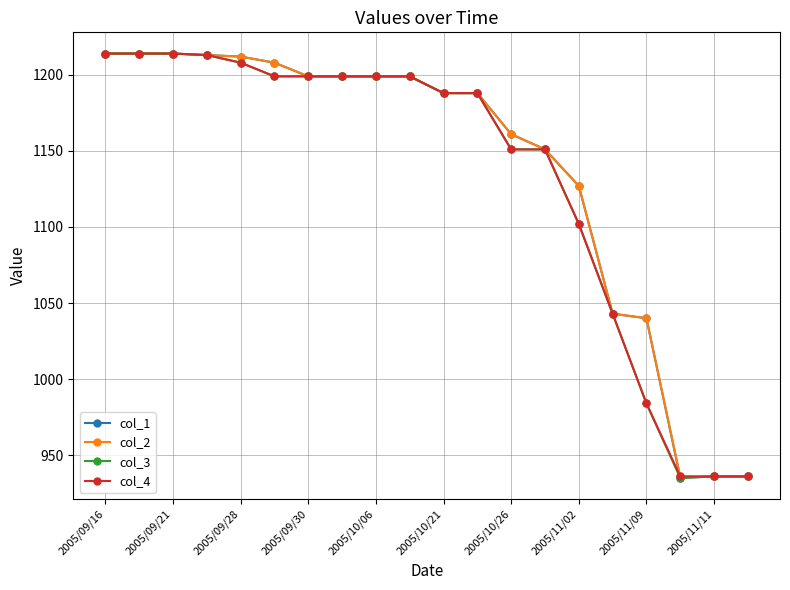

What is the value of the col_2 point at the 17th from the left?

1040